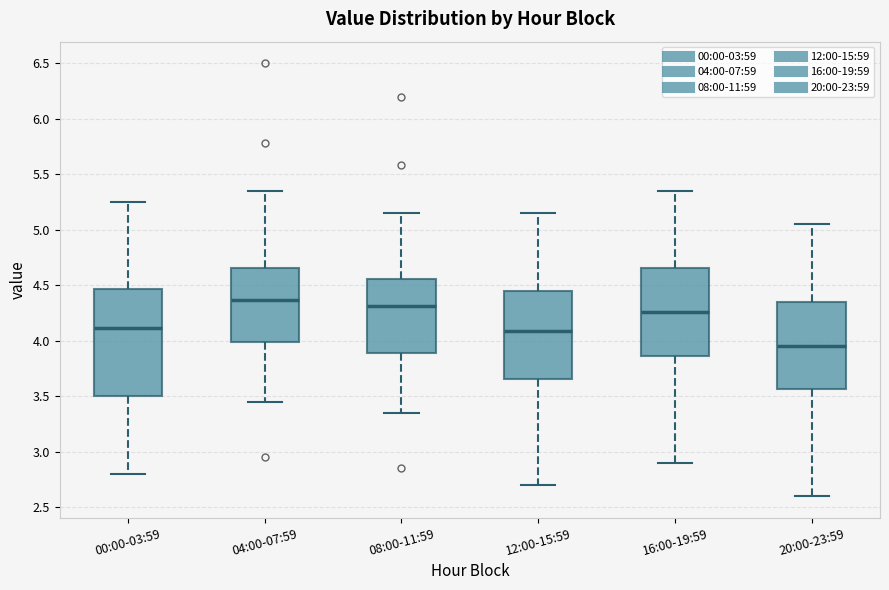

Which box has the highest median line?

04:00-07:59